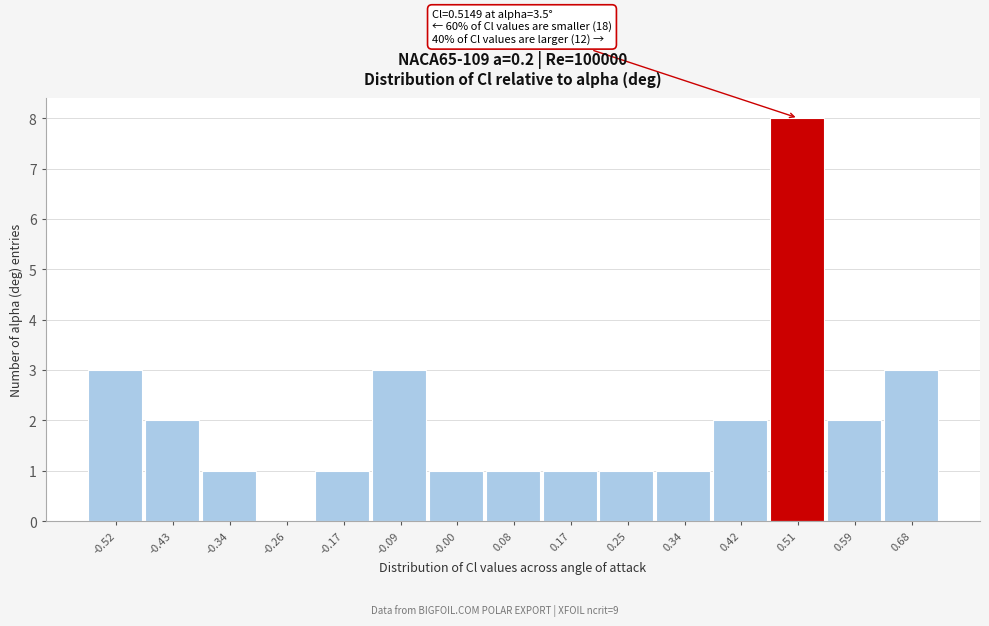

Reading left to right, what are all the values shown in this chart?

-0.52=3	-0.43=2	-0.34=1	-0.26=0	-0.17=1	-0.09=3	-0.00=1	0.08=1	0.17=1	0.25=1	0.34=1	0.42=2	0.51=8	0.59=2	0.68=3